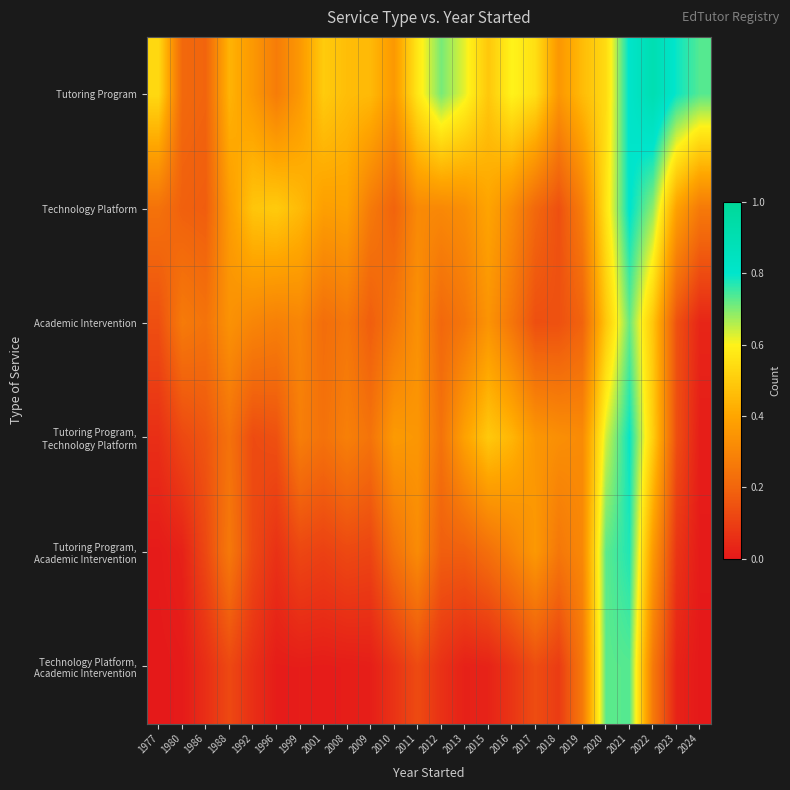

List the series in order of their peak value, lowest first.

Academic Intervention, Technology Platform, Academic Intervention, Tutoring Program, Academic Intervention, Tutoring Program, Technology Platform, Technology Platform, Tutoring Program